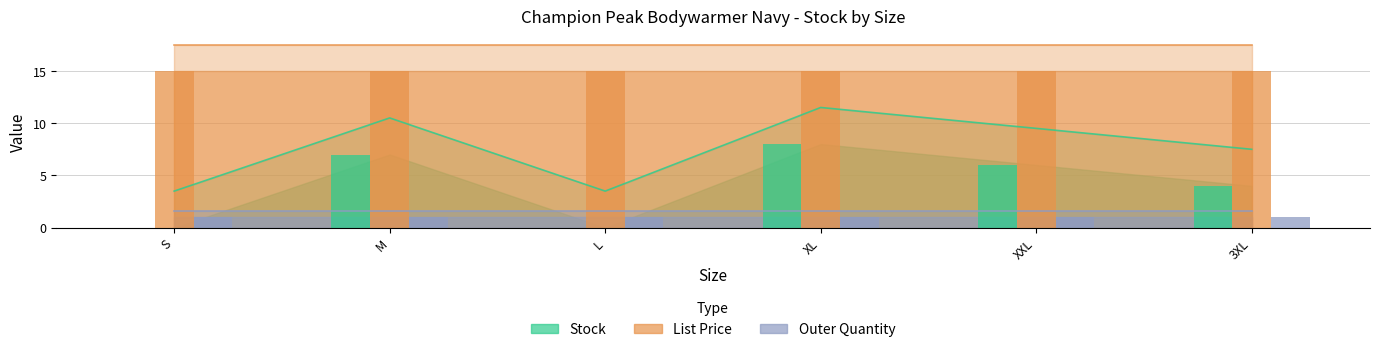

At which label does Stock reach its minimum?

S